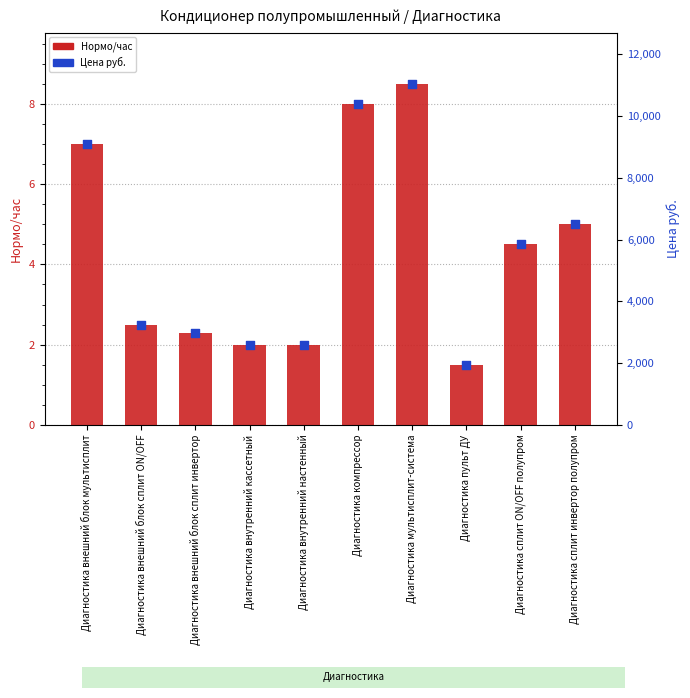

What is the total value across all series at Диагностика пульт ДУ?

1951.5